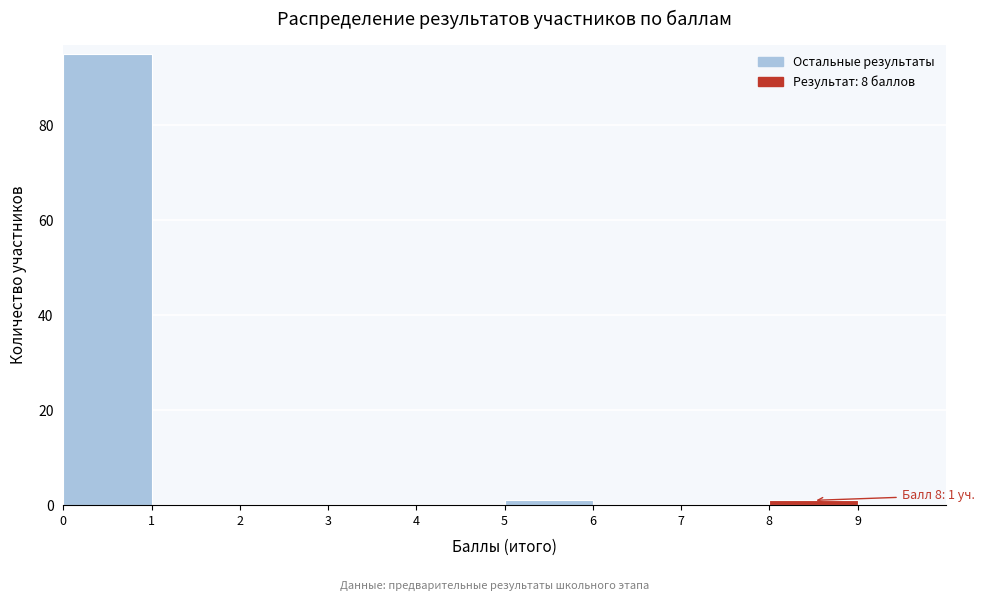

Over which range of the x-axis is the bar tallest?

0 to 1